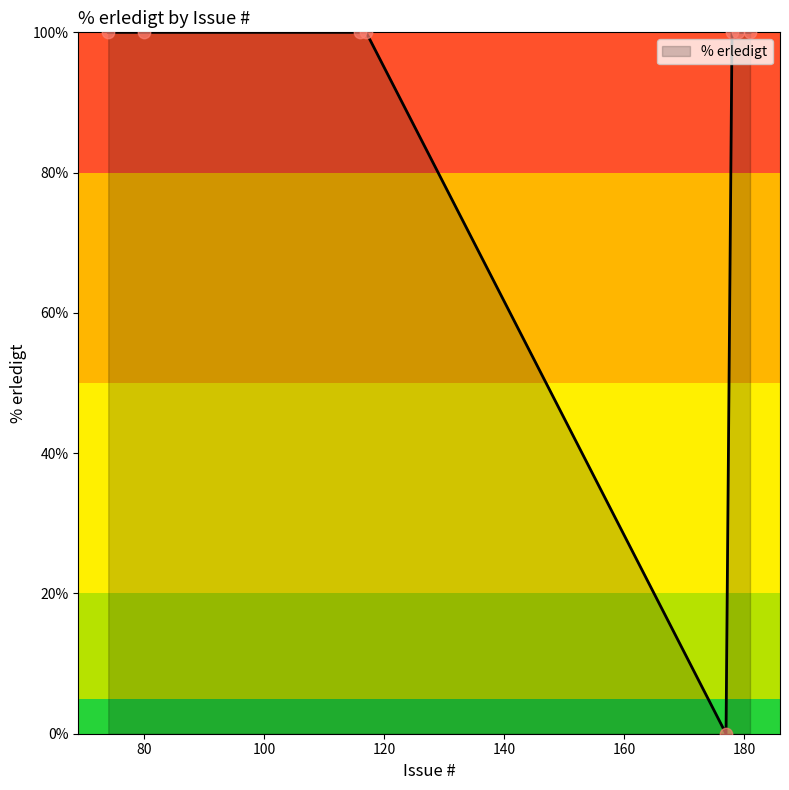

What is the greatest value displayed?

100